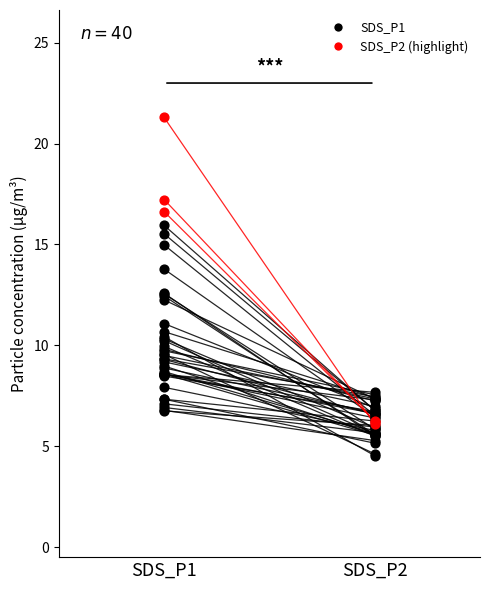

Which series has the largest total across all categories?

SDS_P1